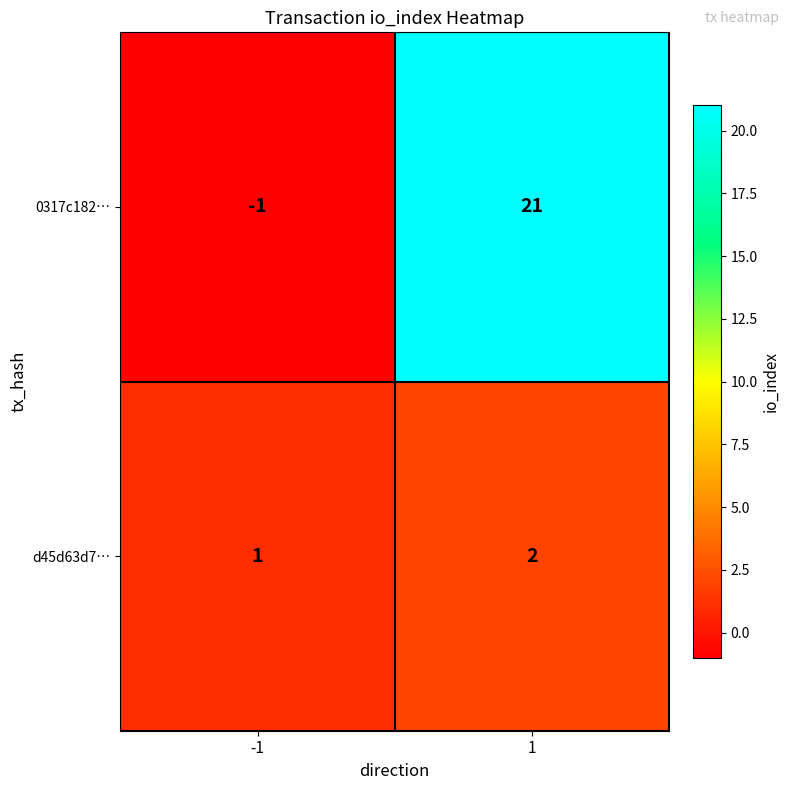

Reading left to right, extract all data points from this chart.

0317c182…: -1	21
d45d63d7…: 1	2